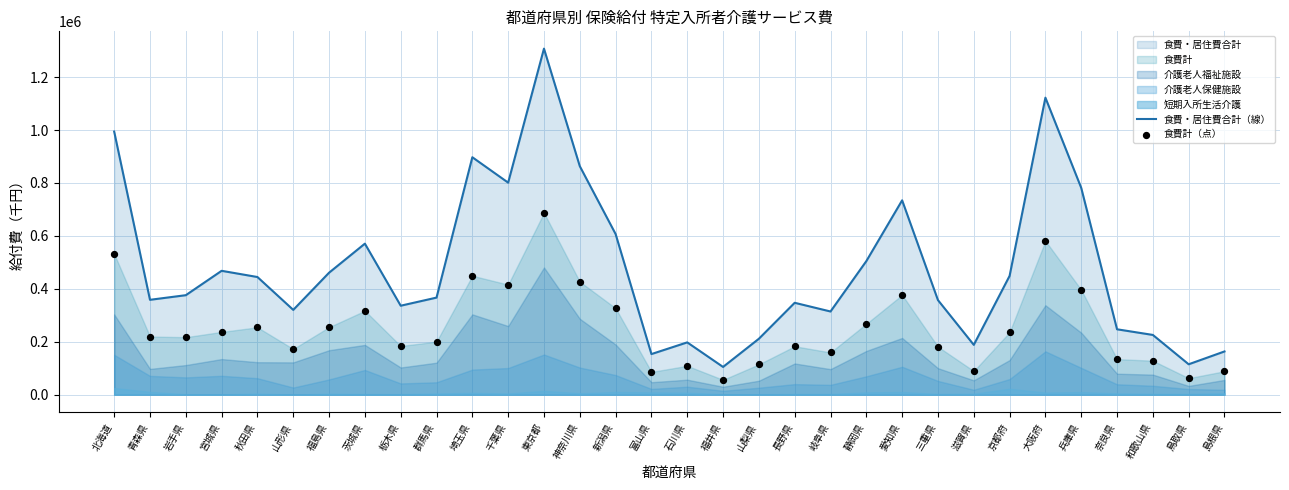

Which series contains the highest Y value?

食費・居住費合計（線）